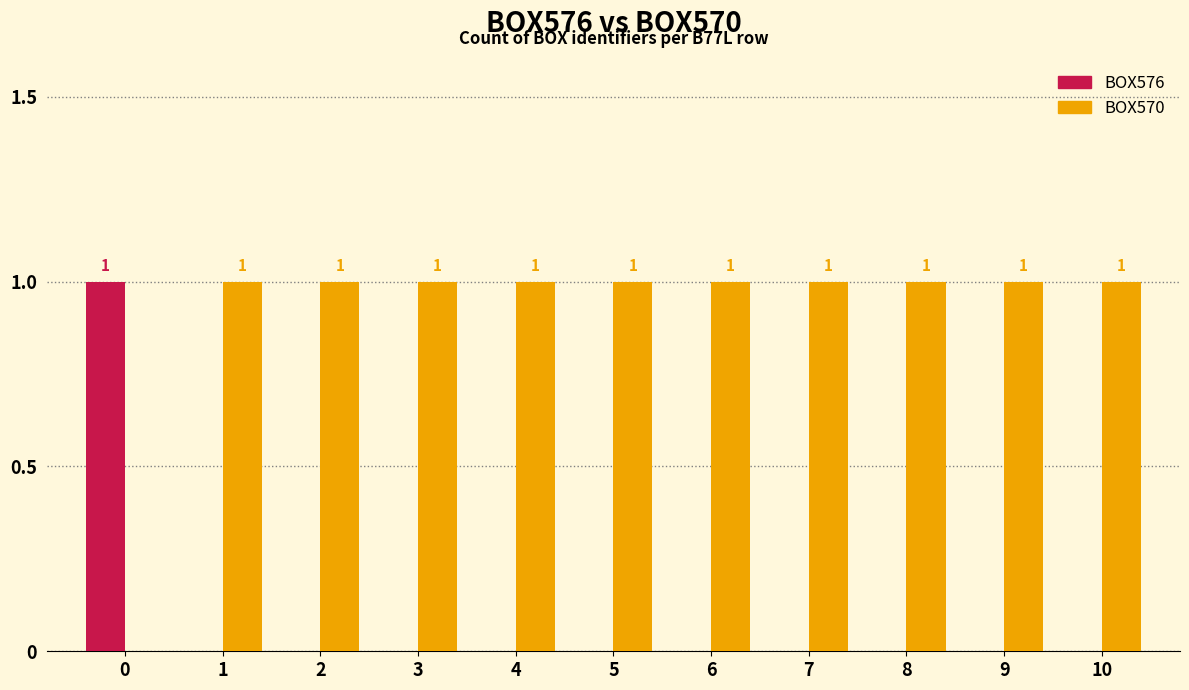

Reading left to right, transcribe all the data shown in this chart.

BOX576: 1	0	0	0	0	0	0	0	0	0	0
BOX570: 0	1	1	1	1	1	1	1	1	1	1